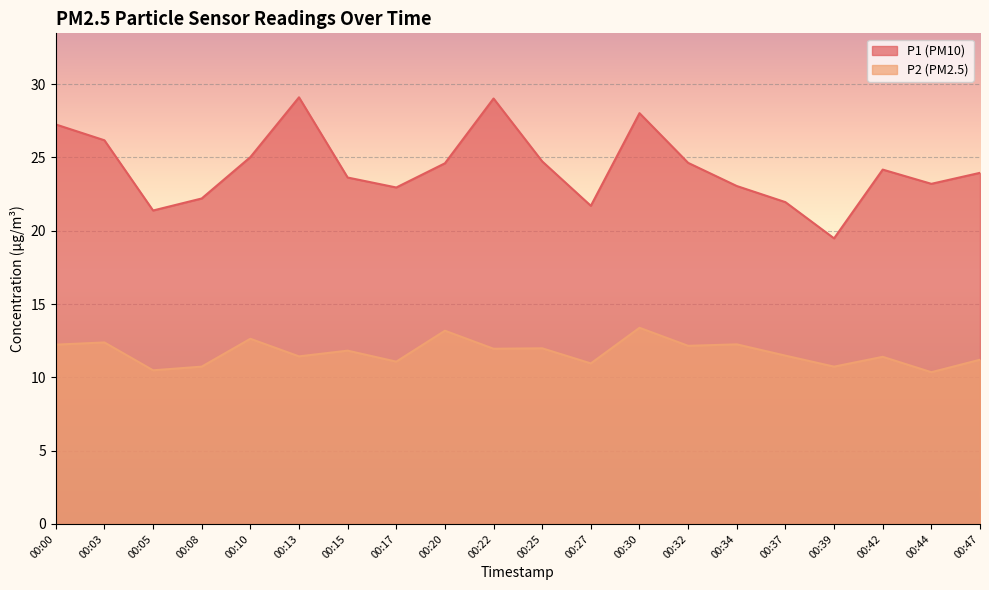

True or false: P1 and P2 cross at least once.

False